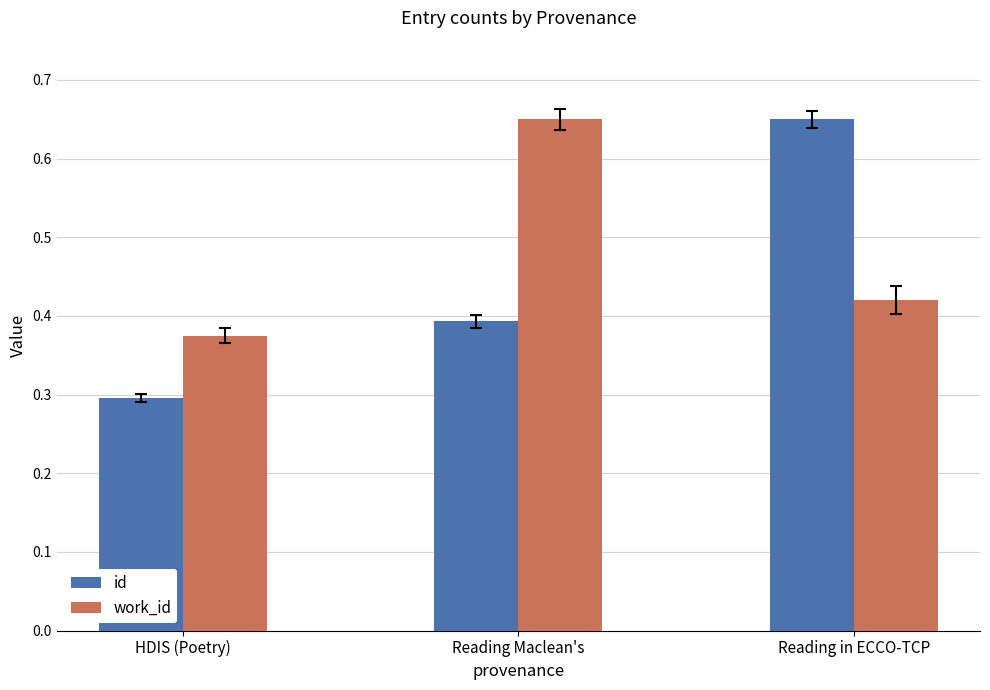

List the series in order of their overall mean, highest first.

work_id, id